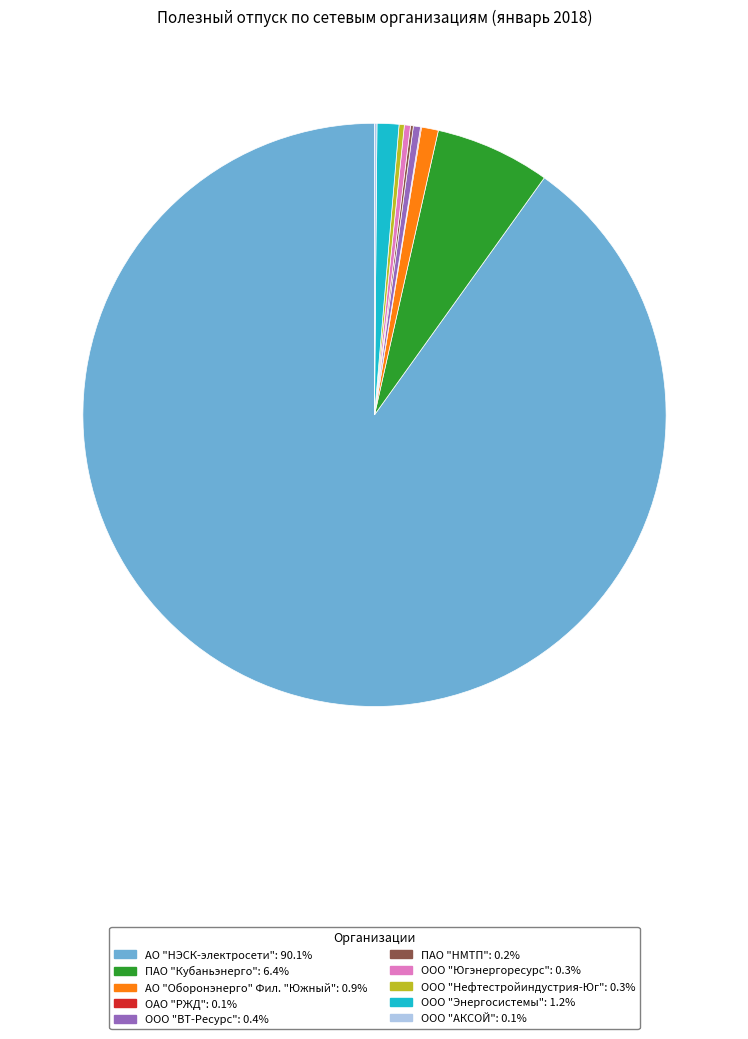

Does any single category account for the majority?

Yes